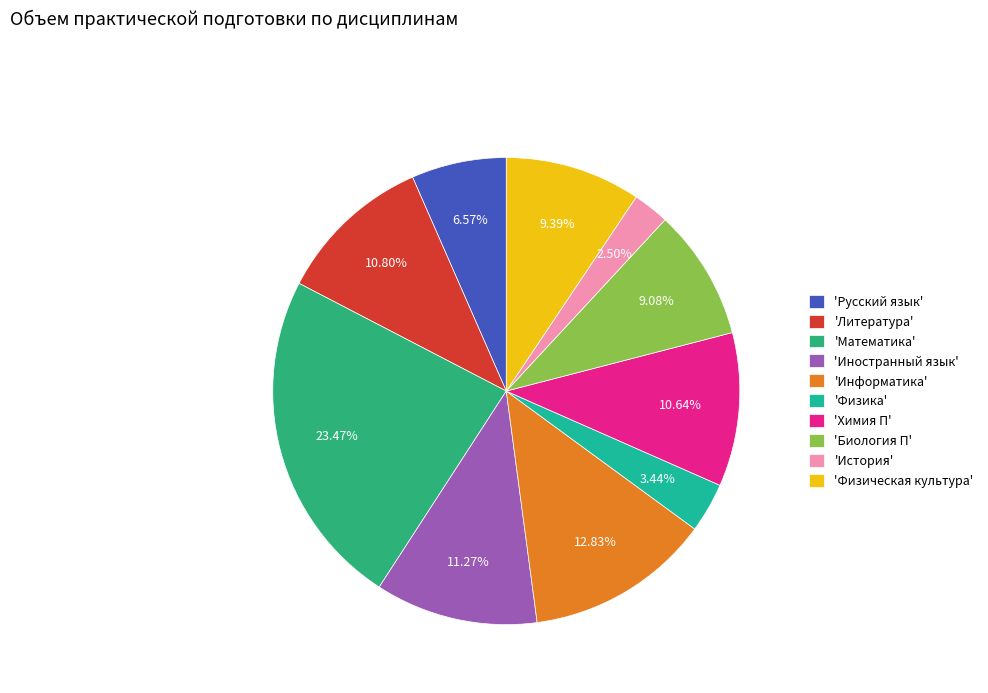

What is the smallest slice in the pie chart?

'История'